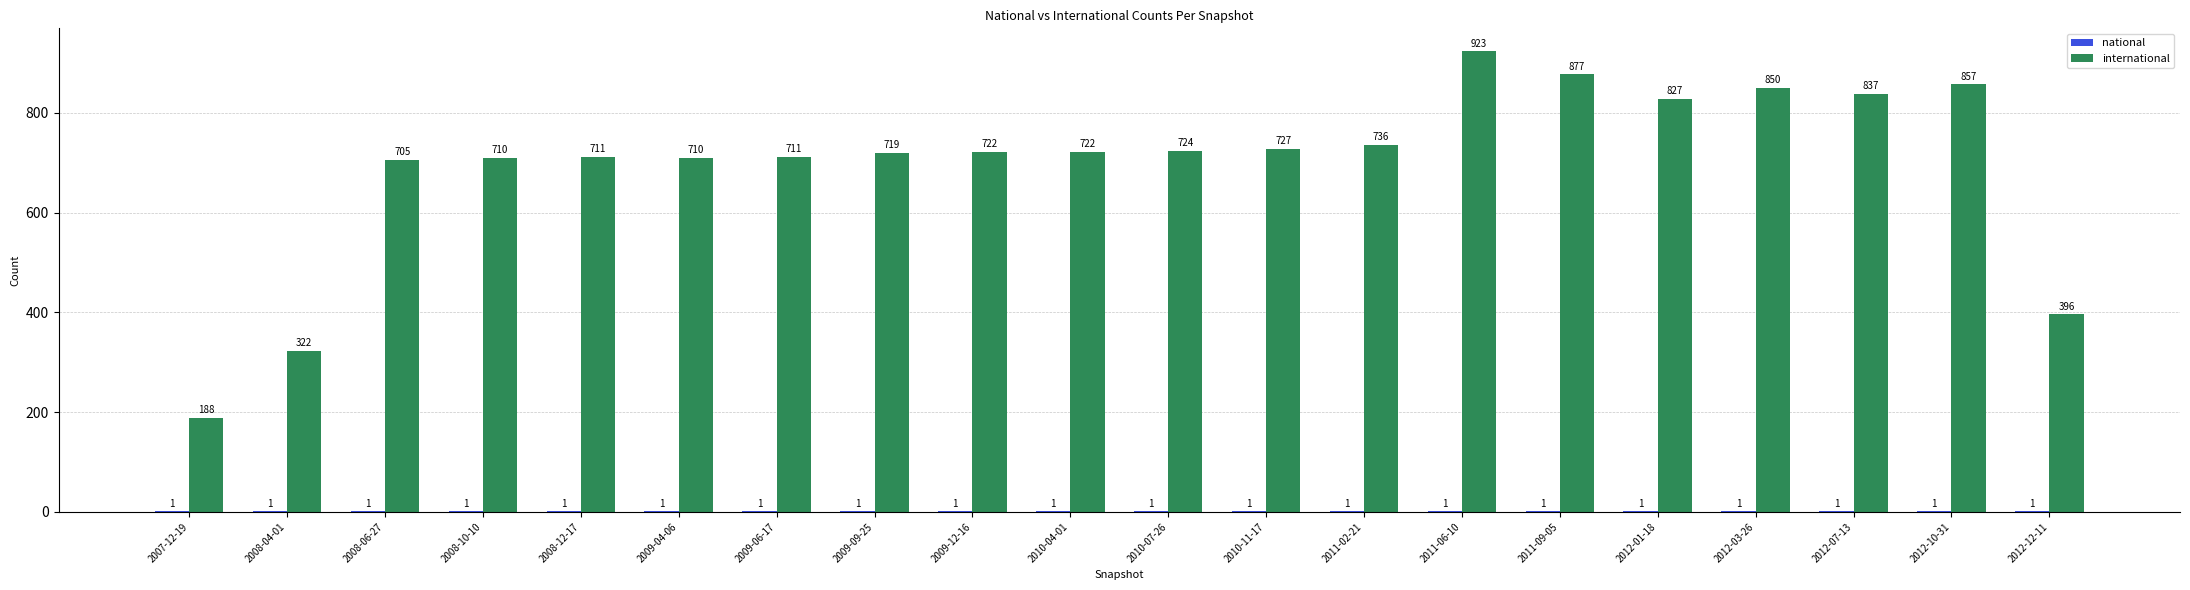

What is the greatest value displayed?

923